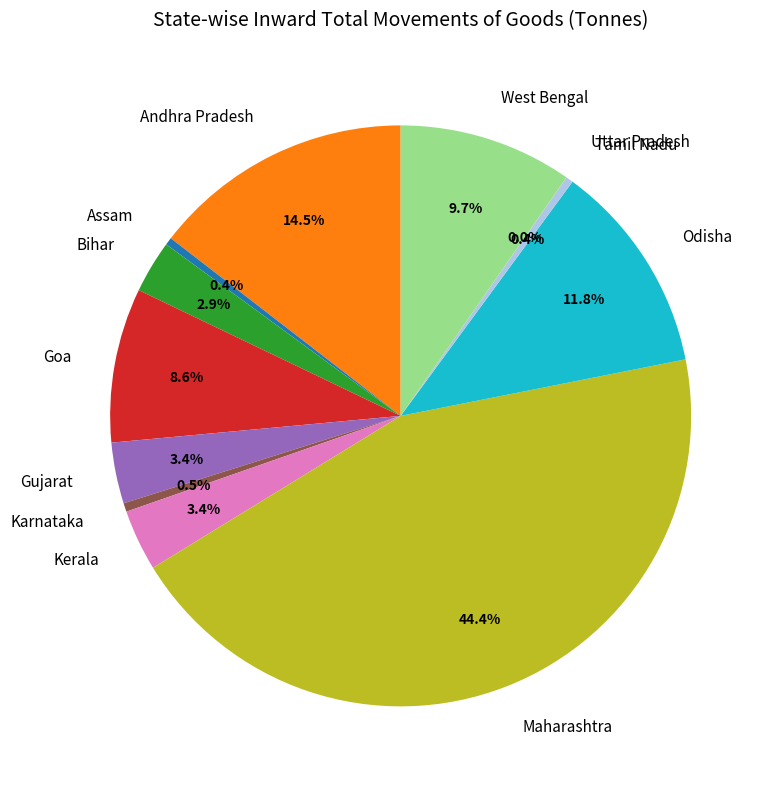

The Odisha slice represents 12% of the pie. True or false?

True